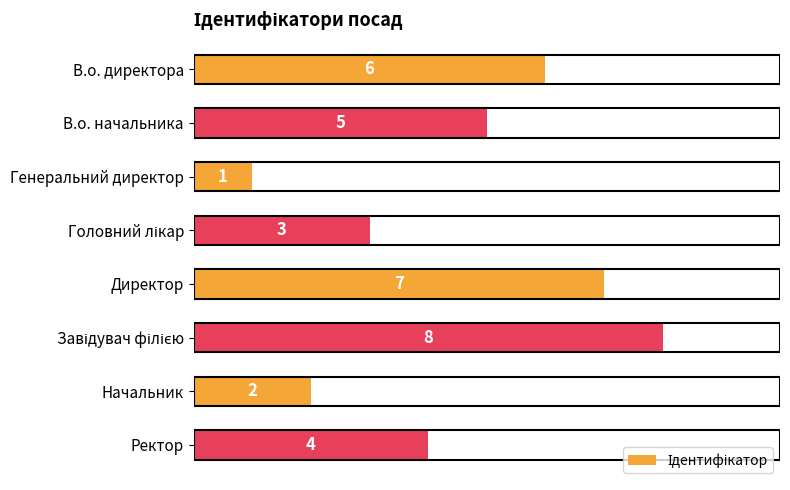

The value at В.о. директора is 6. True or false?

True